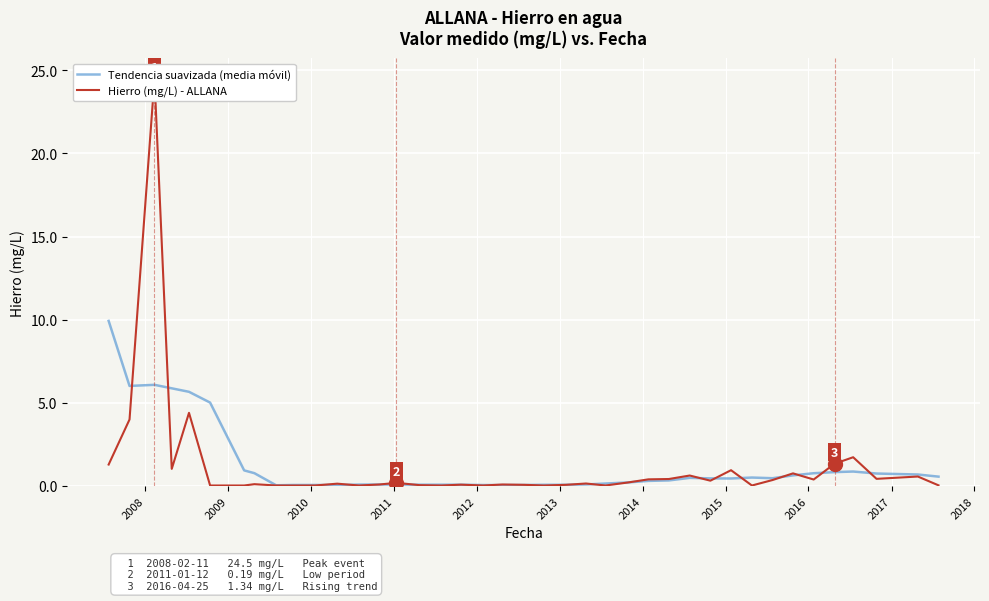

Is the value of Tendencia suavizada (media móvil) at 16 greater than the value of Hierro (mg/L) - ALLANA at 2016?

Yes